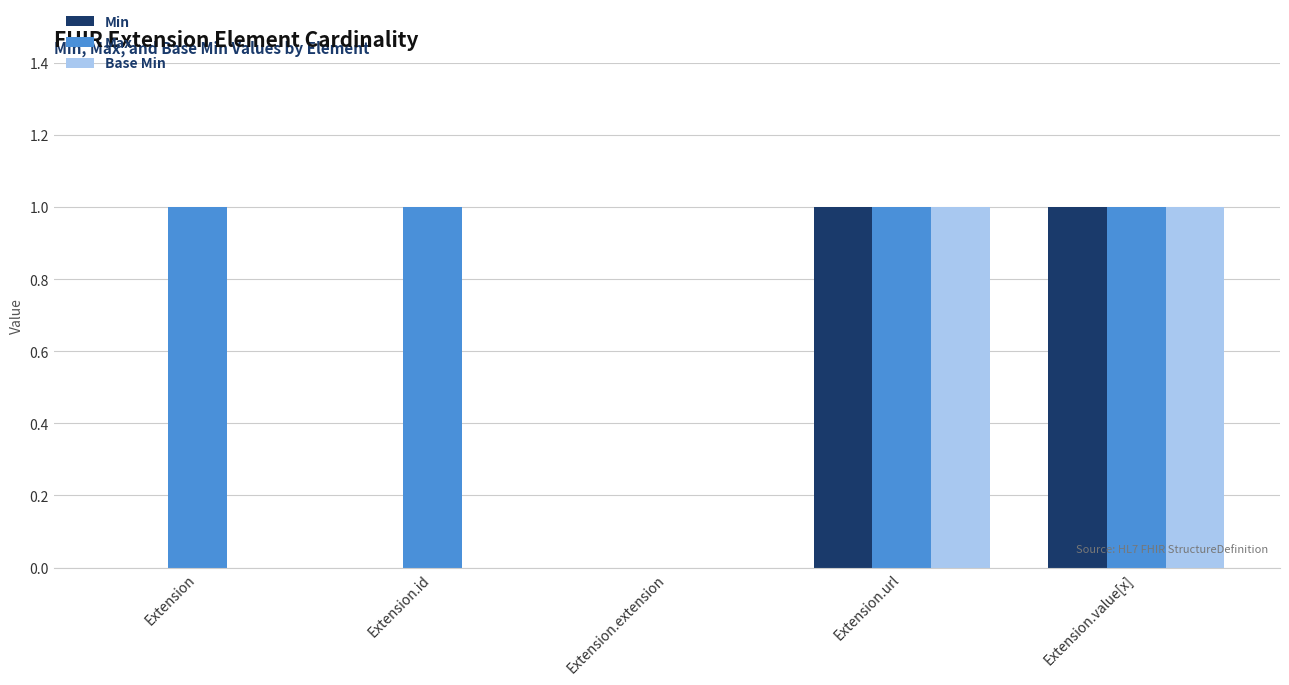

Which series has the largest total across all categories?

Max